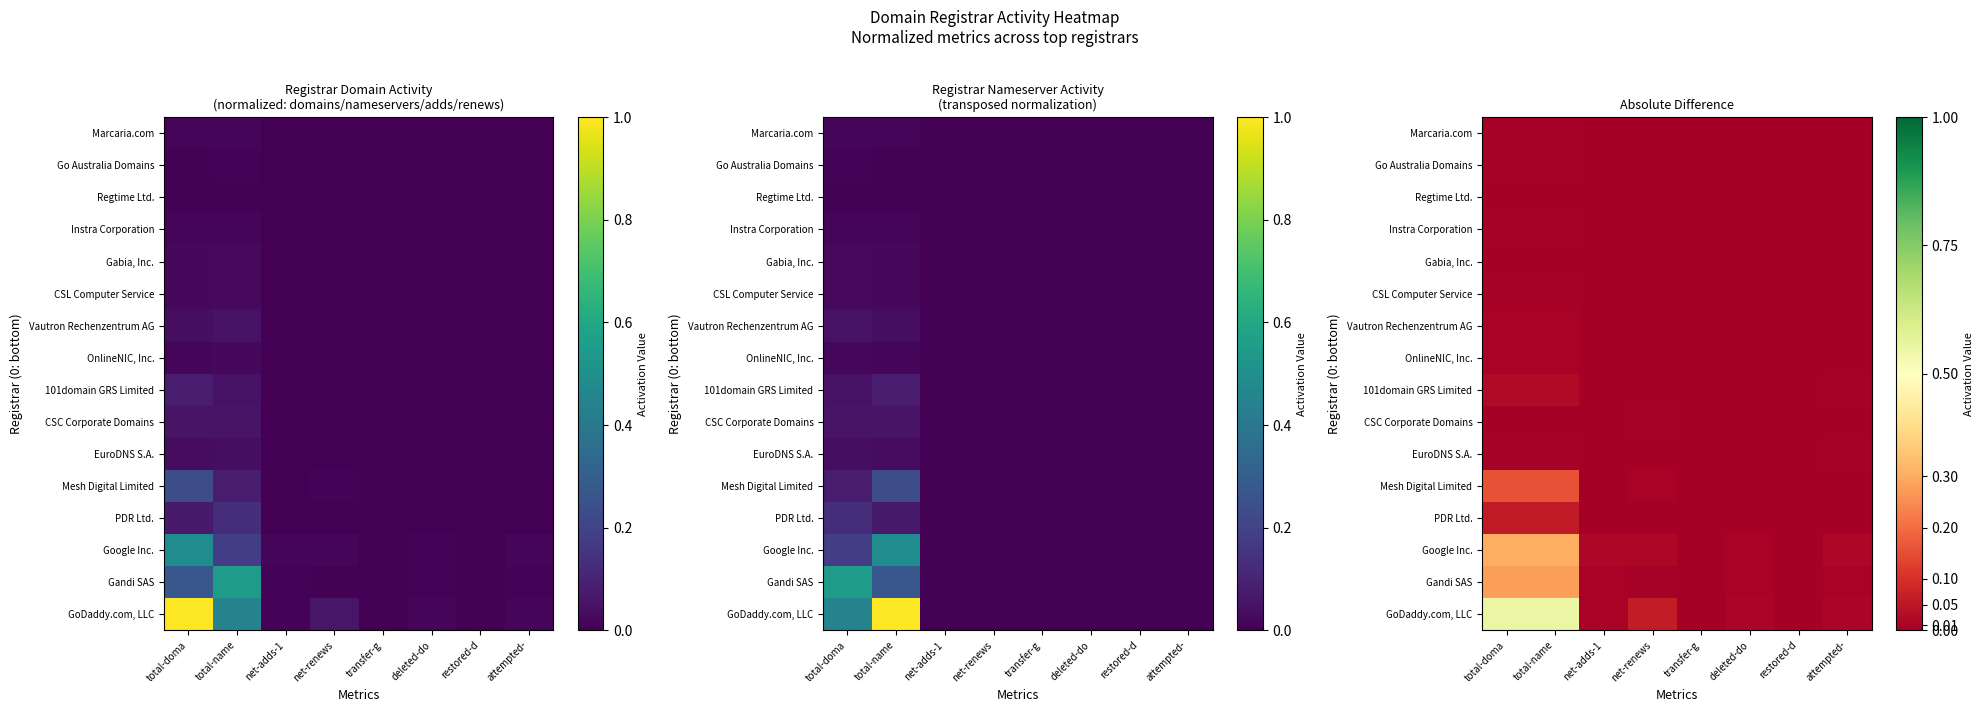

Rank the categories by Go Australia Domains value from highest to lowest.

total-doma, total-name, net-adds-1, net-renews, transfer-g, deleted-do, restored-d, attempted-